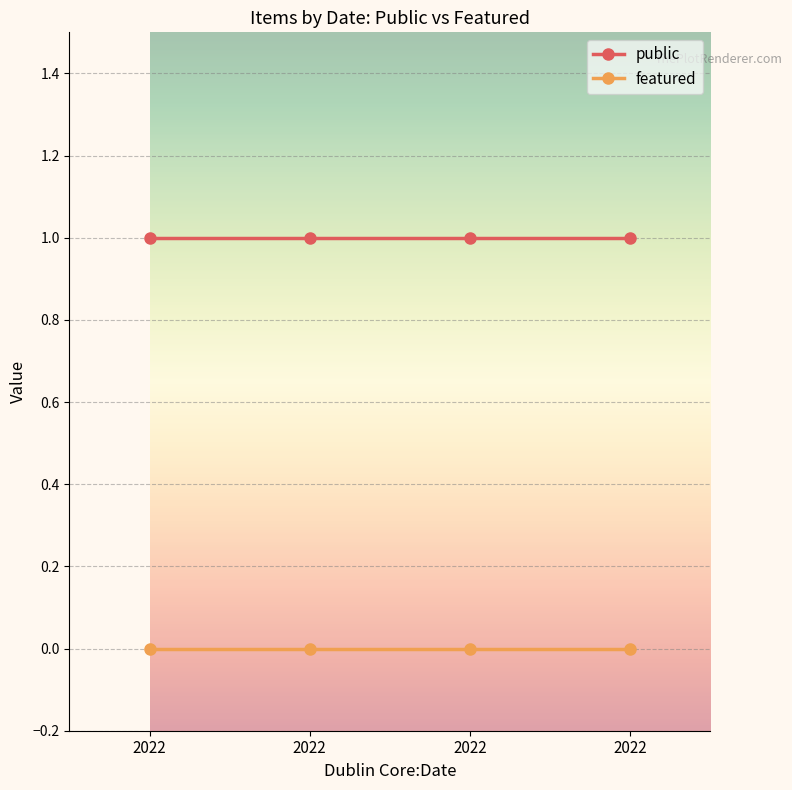

Reading left to right, list all the values displayed in this chart.

public: 2022=1	2022=1	2022=1	2022=1
featured: 2022=0	2022=0	2022=0	2022=0